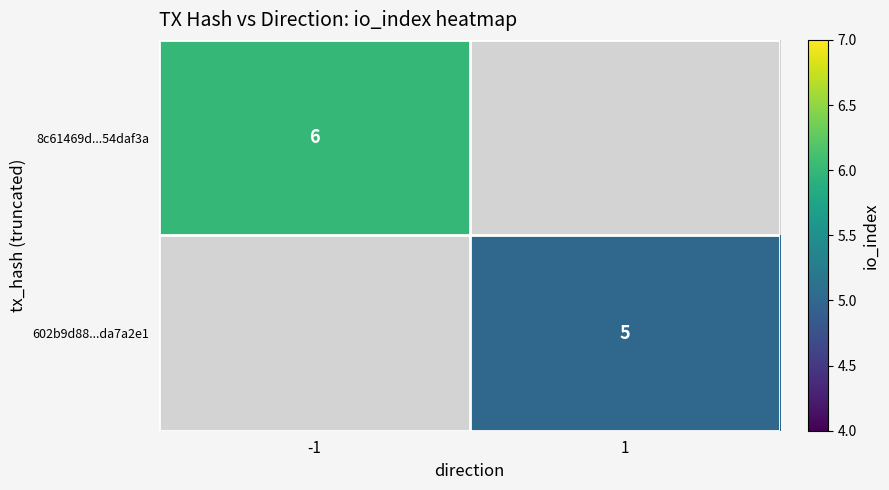

True or false: 8c61469d...54daf3a has a value of 8.5 at -1.

False